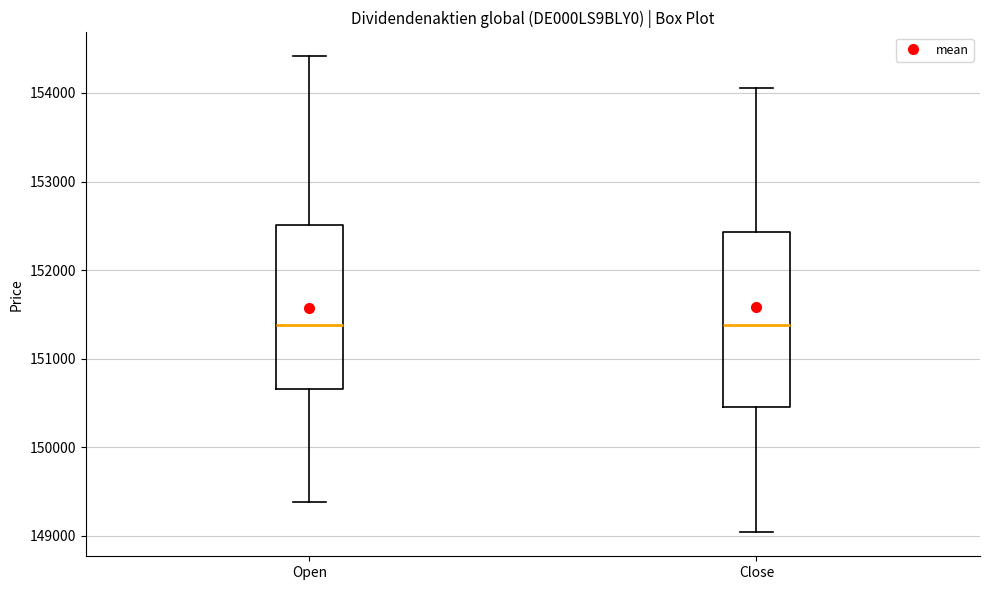

Where is the upper edge of the box for Close on the y-axis? The values are not printed on the chart, so give them approximately, as read against the axis.

152400